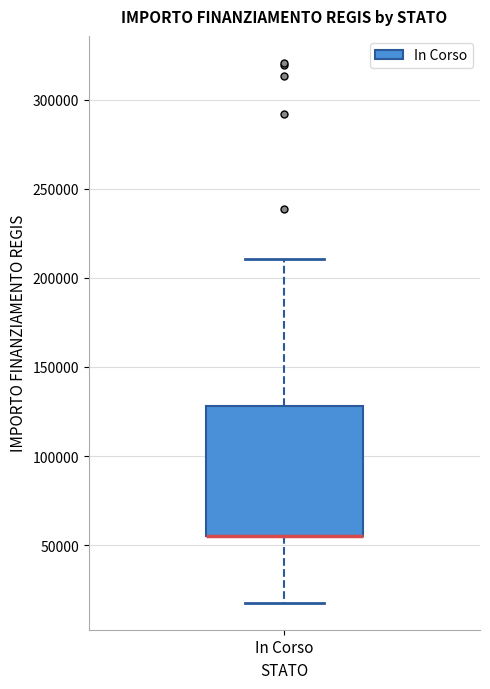

Where does the lower whisker of the box for In Corso end on the y-axis? The values are not printed on the chart, so give them approximately, as read against the axis.

20000